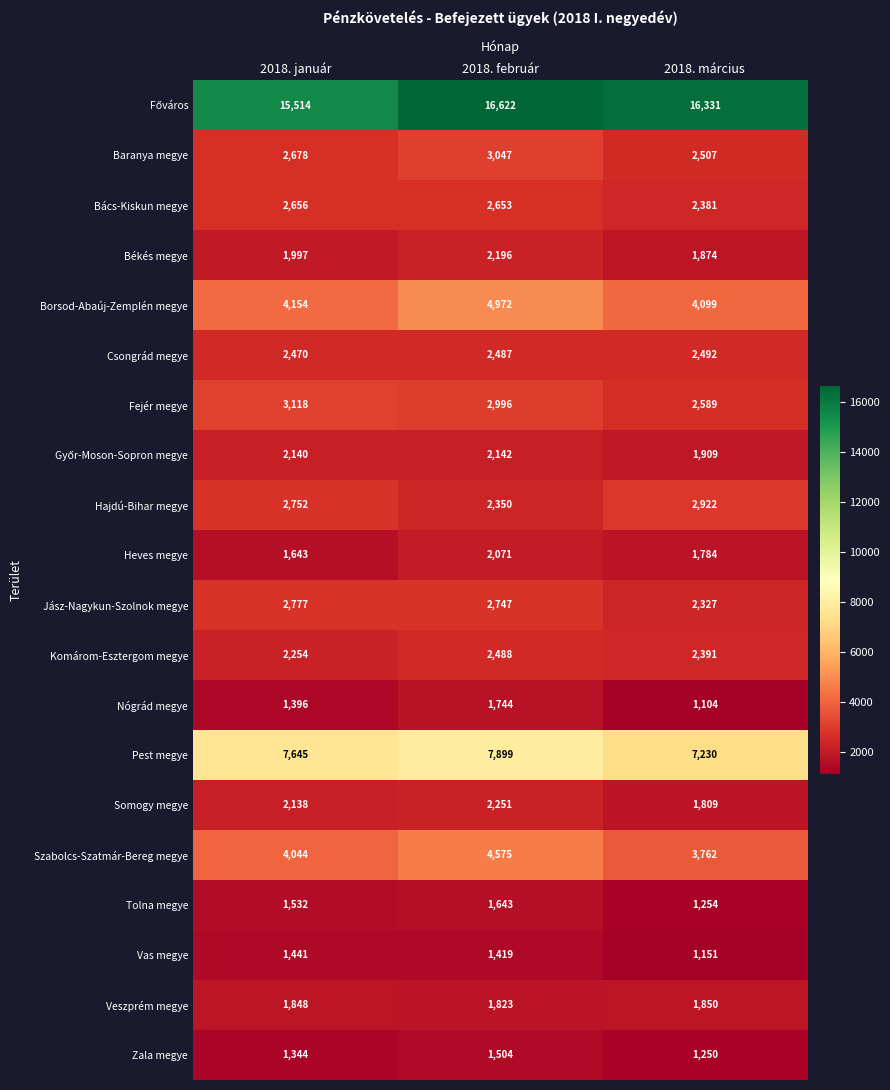

At how many categories does at least one series exceed 7158?

3